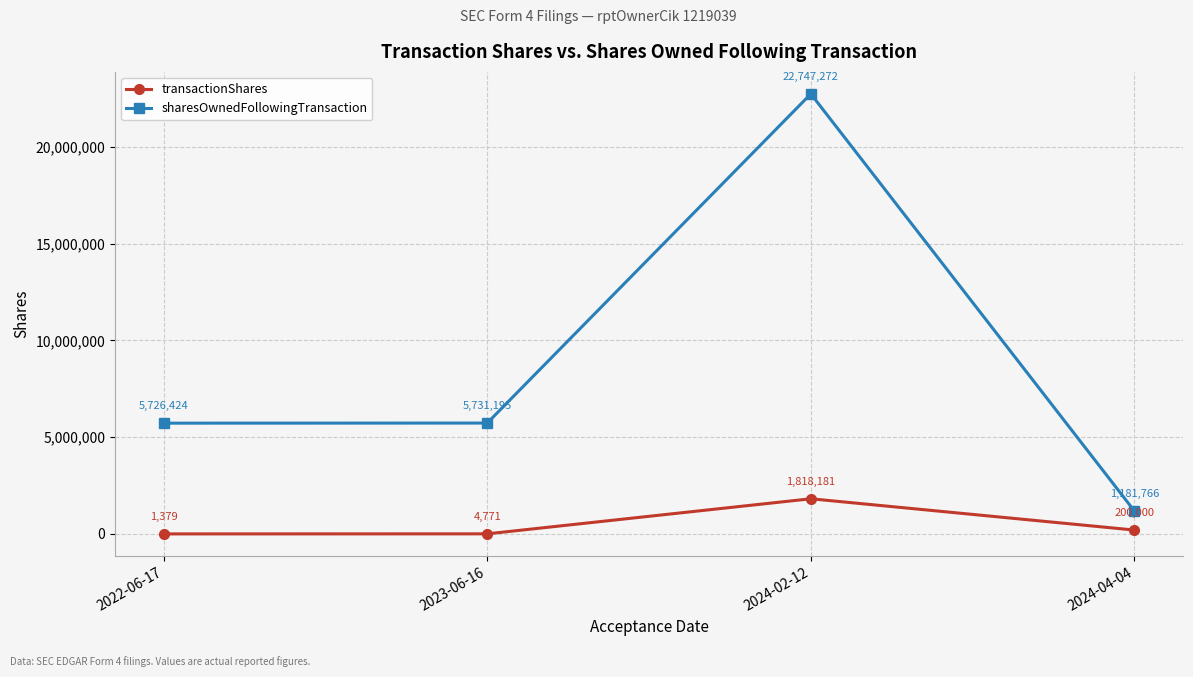

Which series has the widest spread of values?

sharesOwnedFollowingTransaction